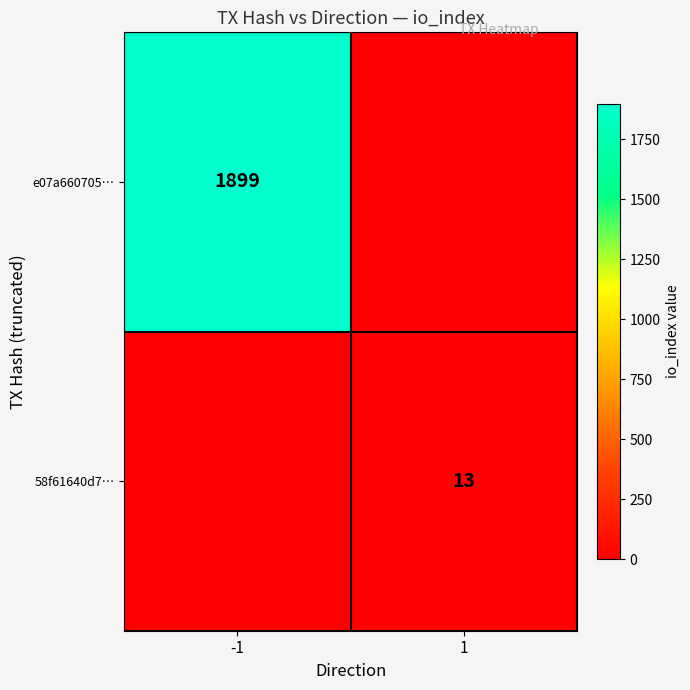

True or false: 58f61640d7… has a value of 13 at 1.

True